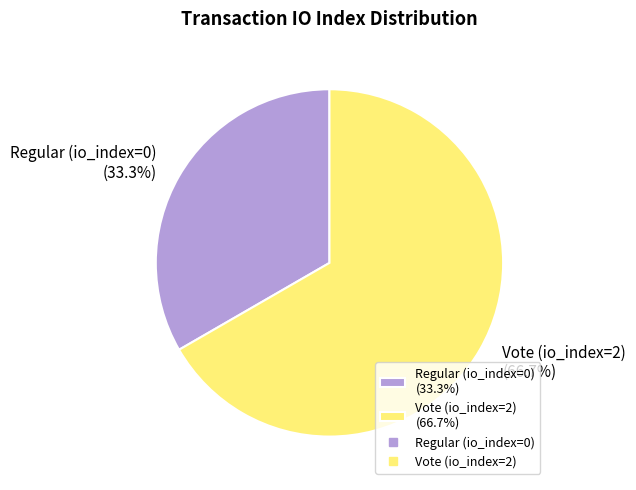

What portion of the pie excludes Regular (io_index=0)?

66.7%